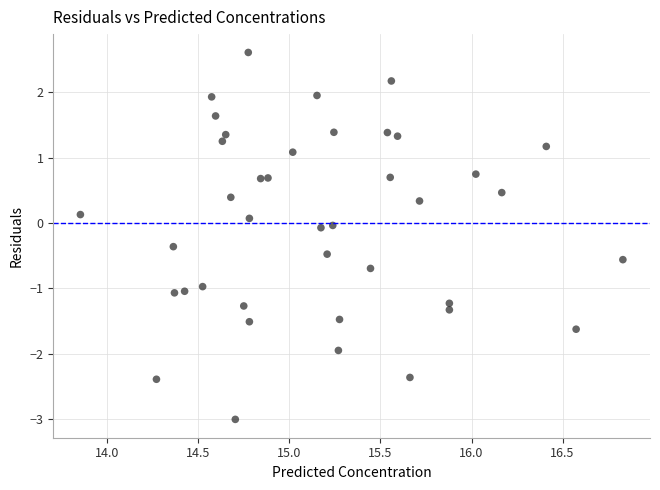

What is the range of X values (max minus min)?

3.0